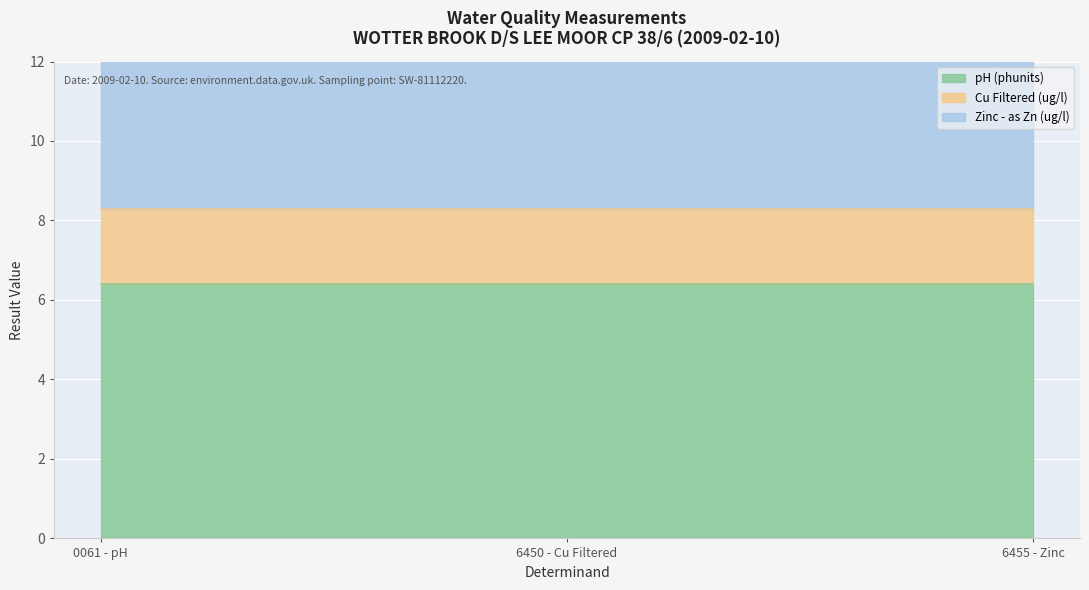

The Zinc - as Zn (ug/l) series shows 9.2 at 6455 - Zinc. True or false?

True